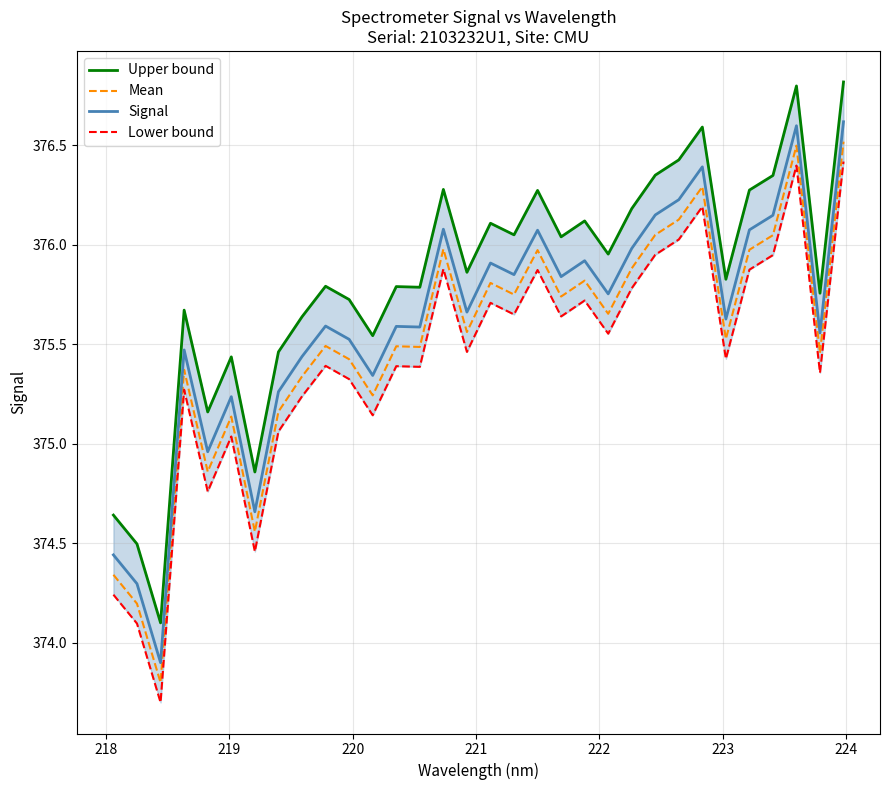

True or false: Mean and Signal intersect in this chart.

False